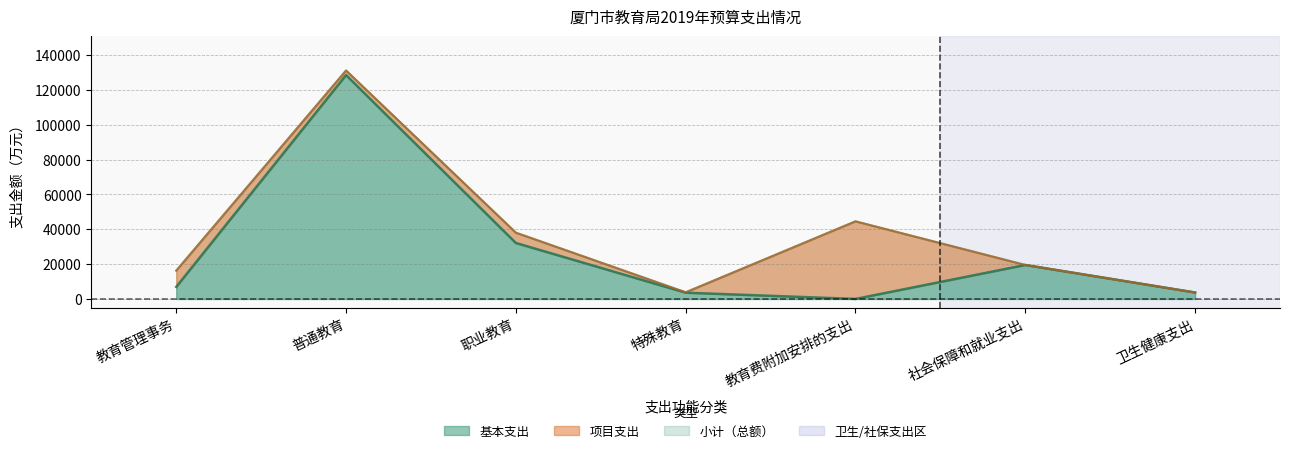

True or false: 小计 has a value of 235617.2 at 普通教育.

False